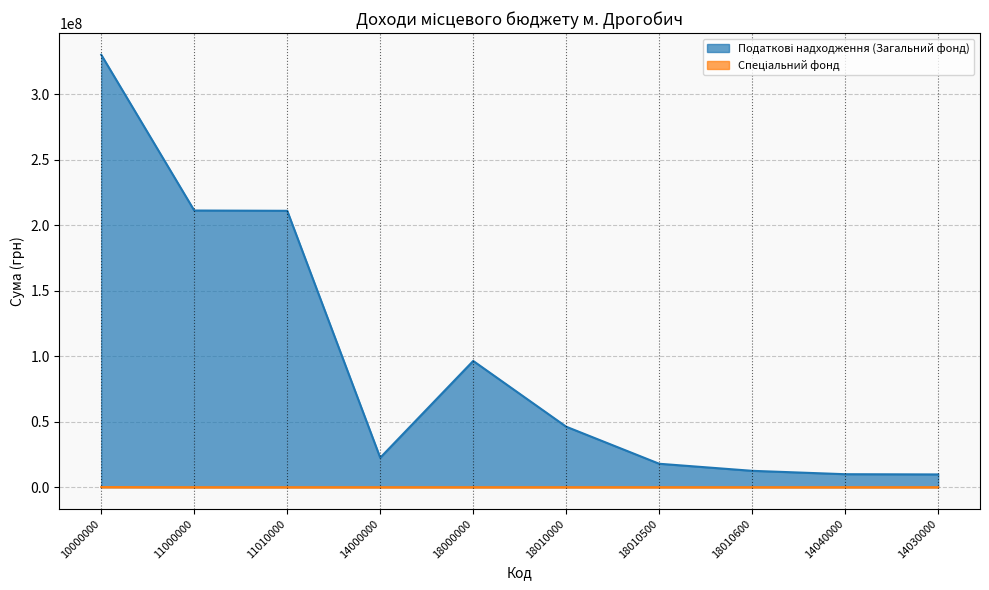

True or false: Податкові надходження (Загальний фонд) and Спеціальний фонд intersect in this chart.

False